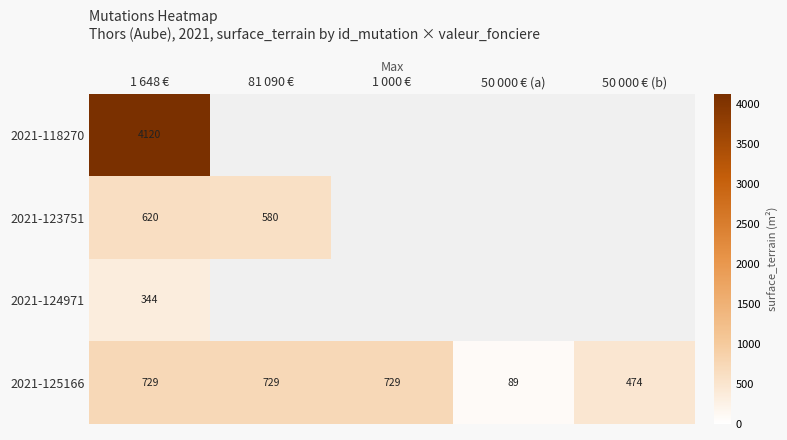

What is the minimum value for 2021-125166?

89